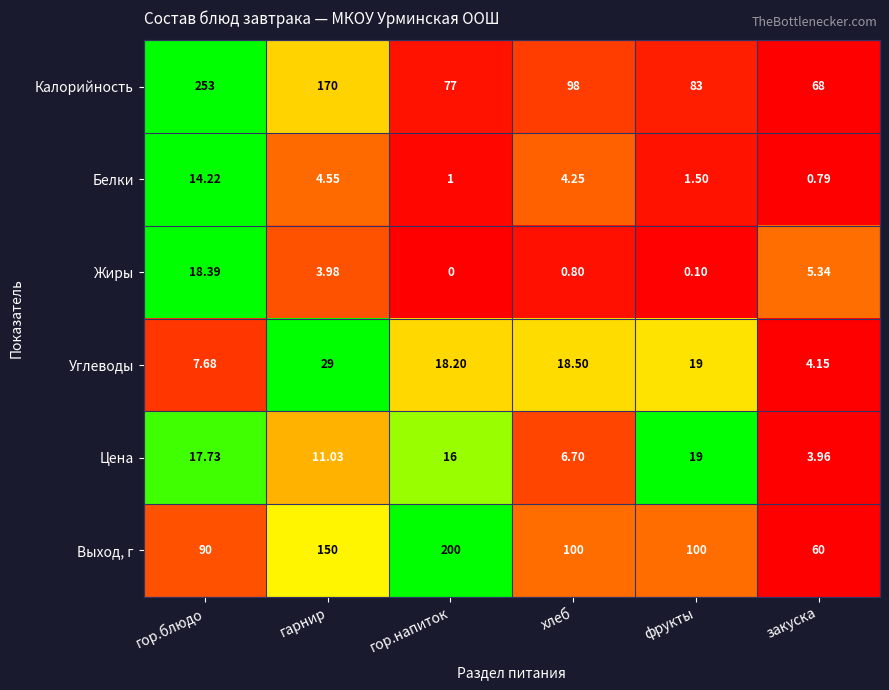

Which series changed the most between хлеб and закуска?

Выход, г